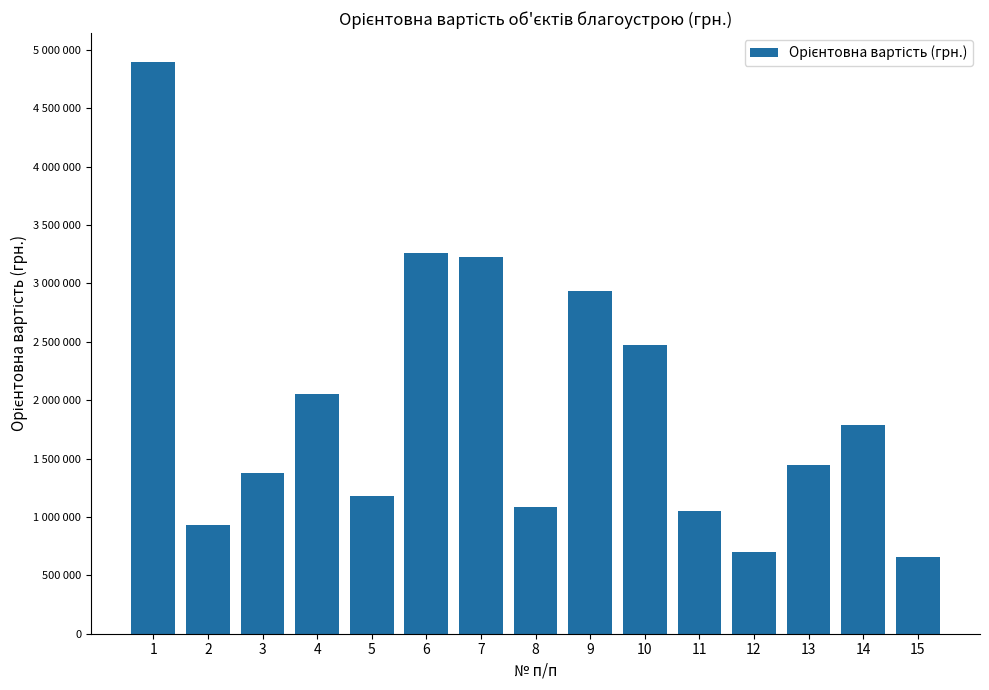

Are the bars horizontal?

No